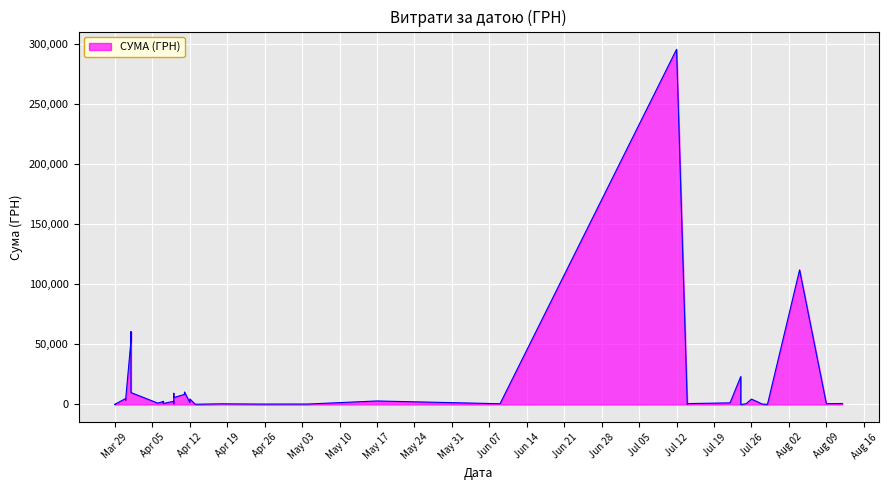

Count the number of categories in the chart.

40